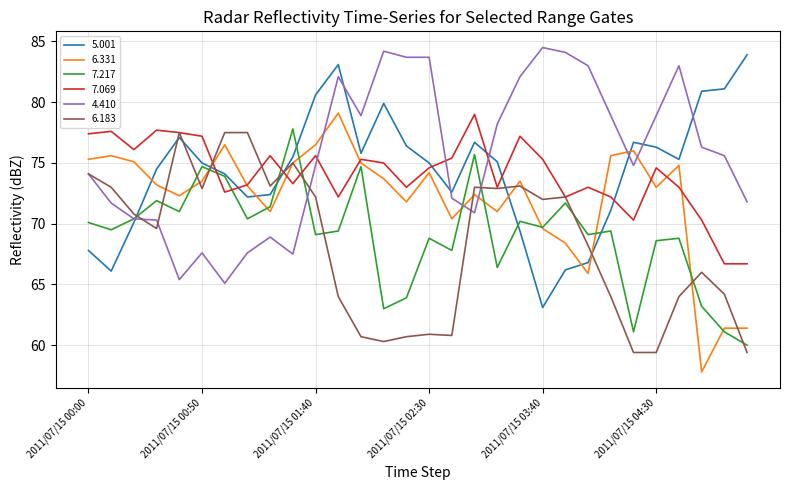

Which series has the largest total across all categories?

4.410